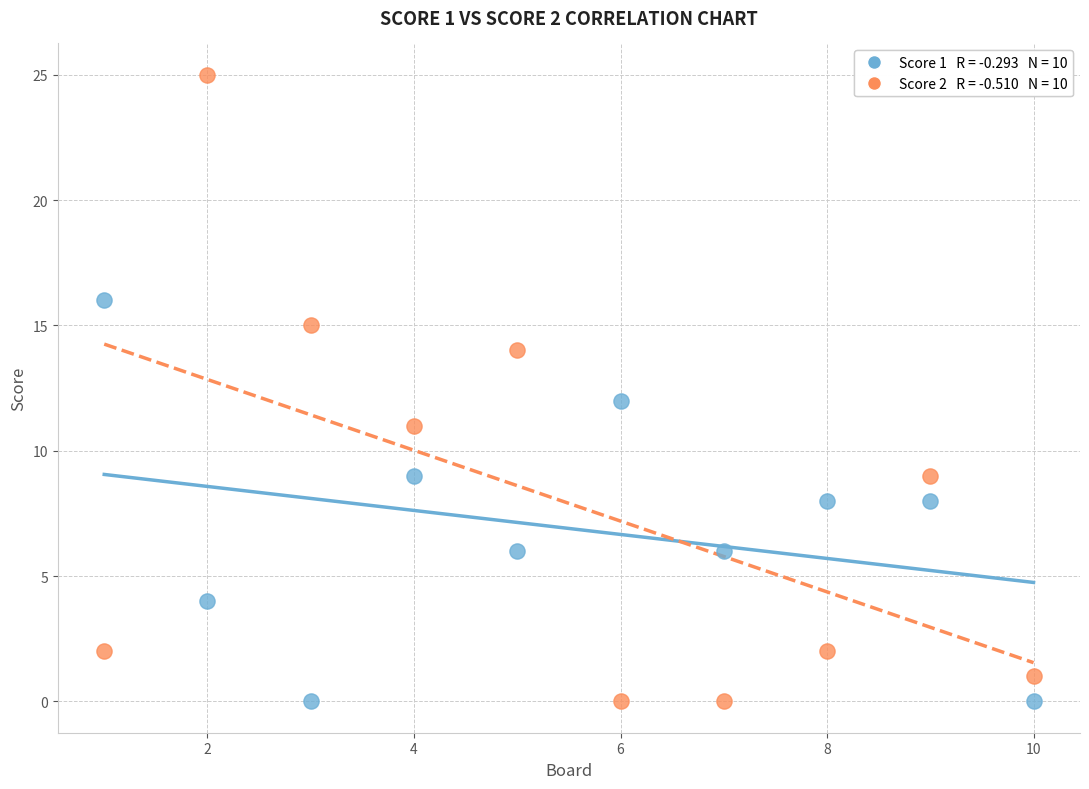

Across all data points, what is the range of X values (max minus min)?

9